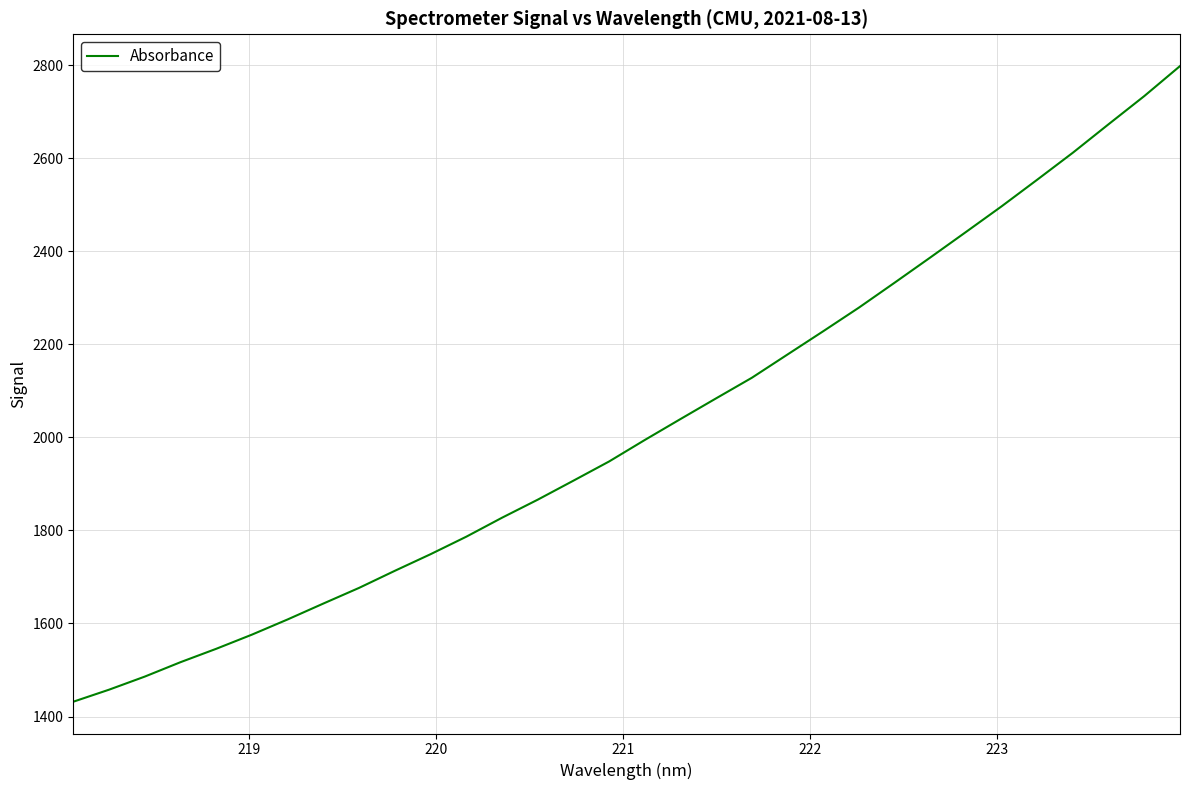

What is the minimum value shown in the chart?

1431.8